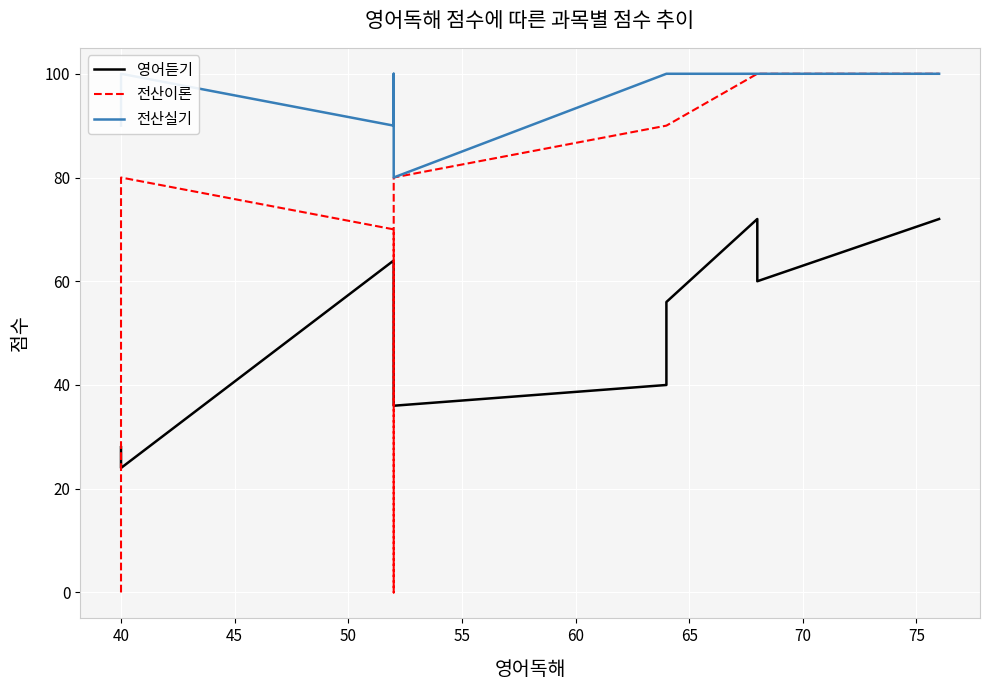

True or false: 전산실기 and 영어듣기 intersect in this chart.

False